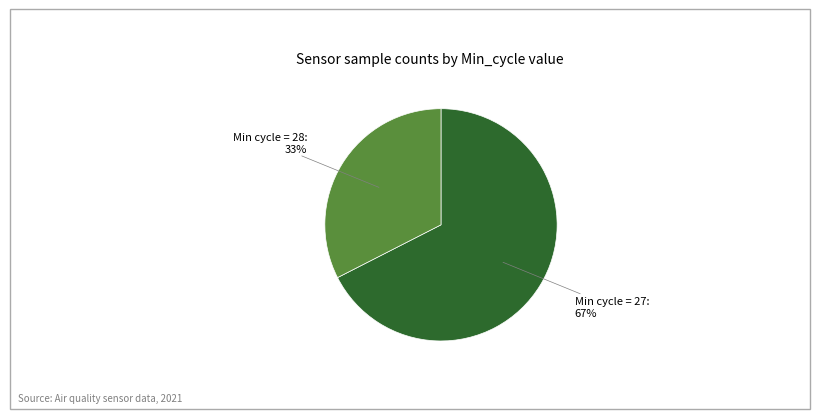

How many segments does this pie chart have?

2